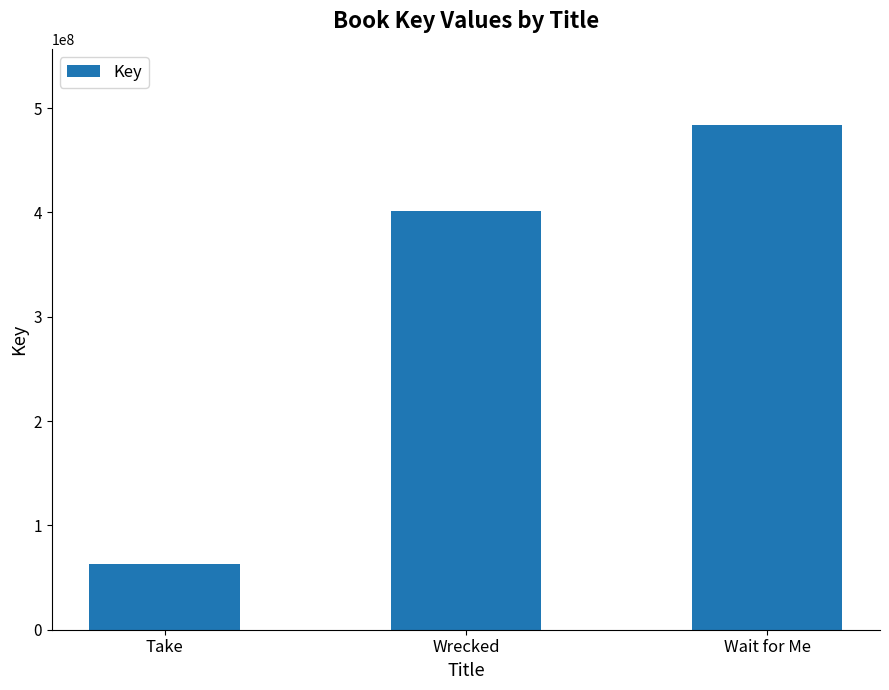

Approximately how many times larger is the value at Wait for Me compared to Wrecked?

1.2